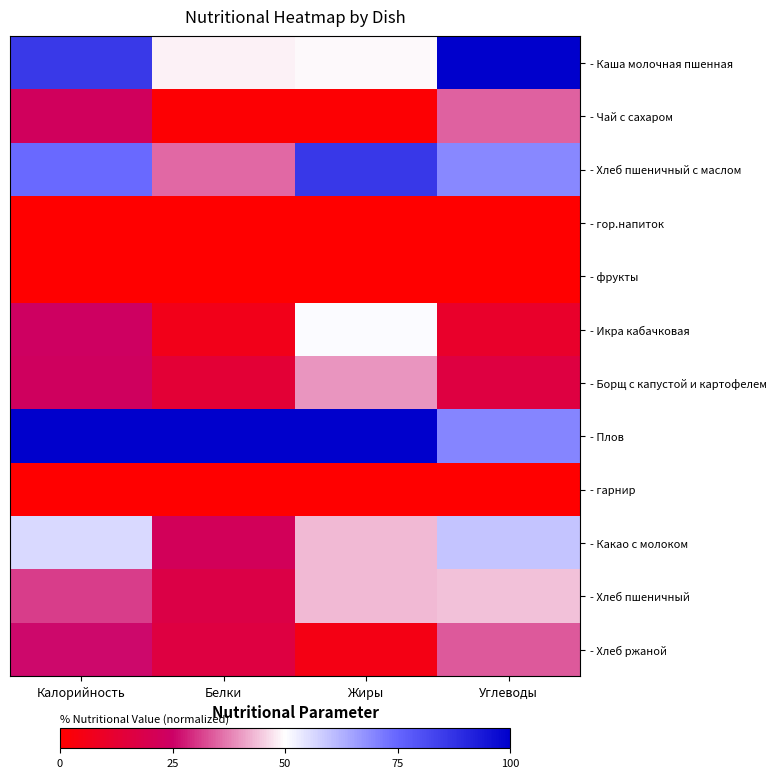

At Жиры, list the series in order from largest to smallest.

- Плов, - Хлеб пшеничный с маслом, - Икра кабачковая, - Каша молочная пшенная, - Какао с молоком, - Хлеб пшеничный, - Борщ с капустой и картофелем, - Хлеб ржаной, - Чай с сахаром, - гор.напиток, - фрукты, - гарнир